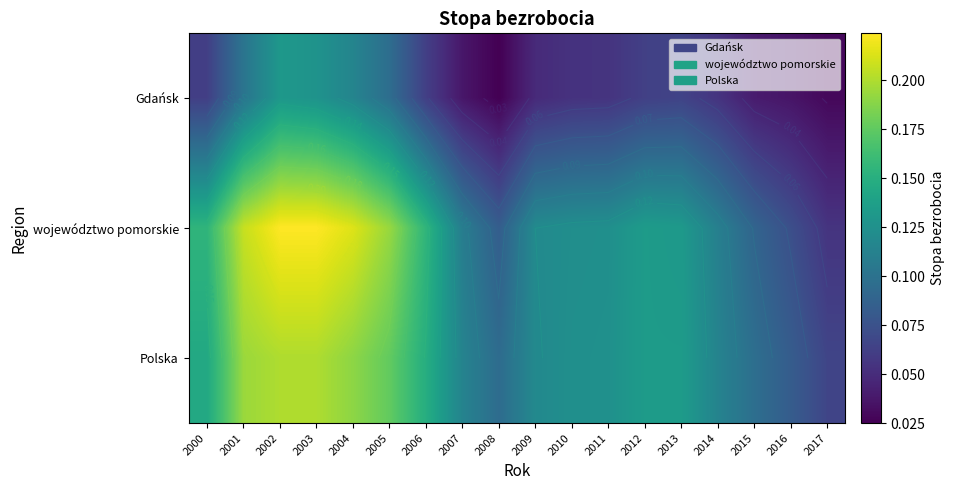

The value of Gdańsk at 2013 is 0.1. True or false?

False